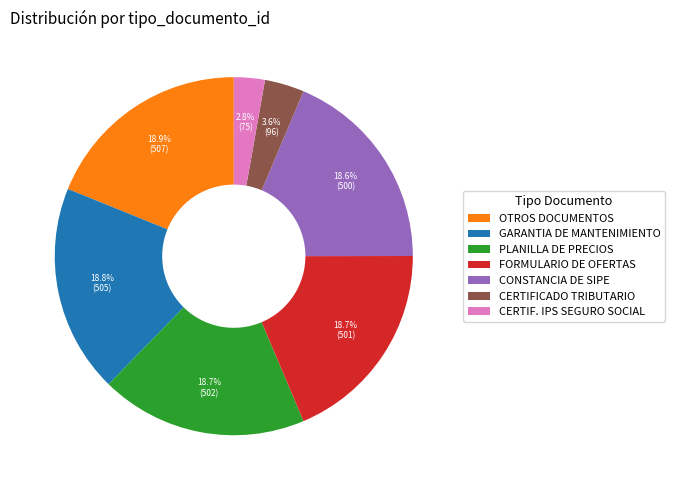

Which slice is the smallest?

CERTIF. IPS SEGURO SOCIAL